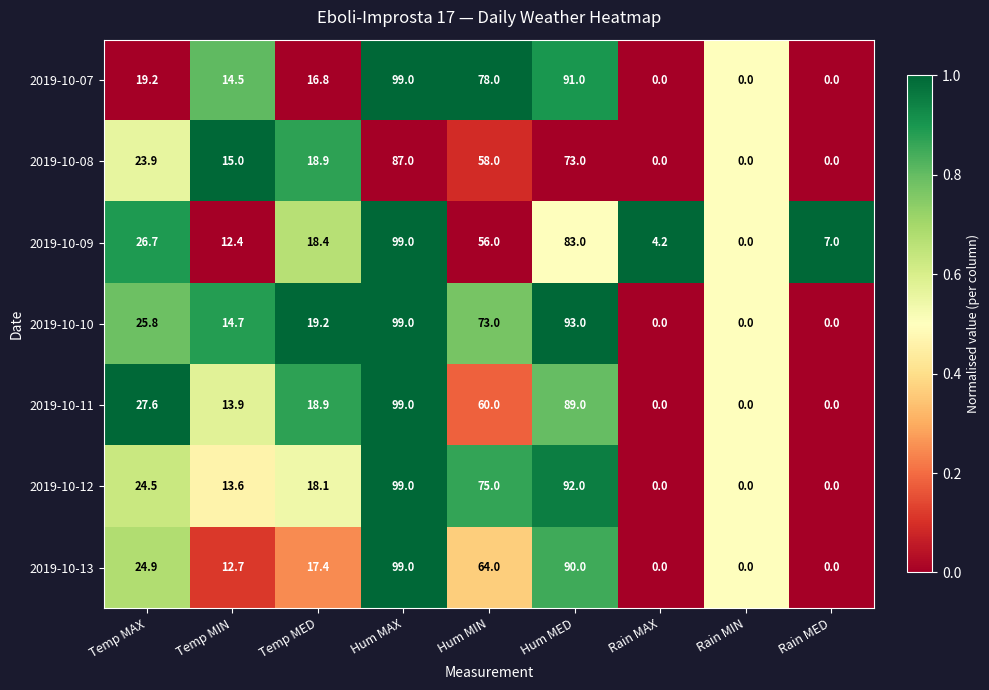

At which category is the sum across all series the highest?

Hum MAX